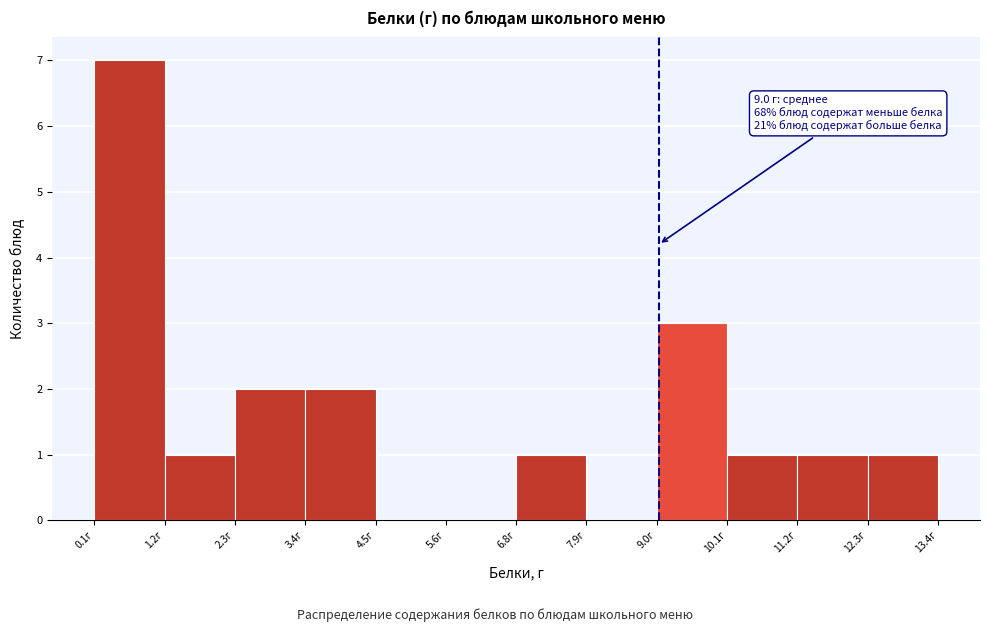

Over which range of the x-axis is the bar tallest?

0.2 to 1.2